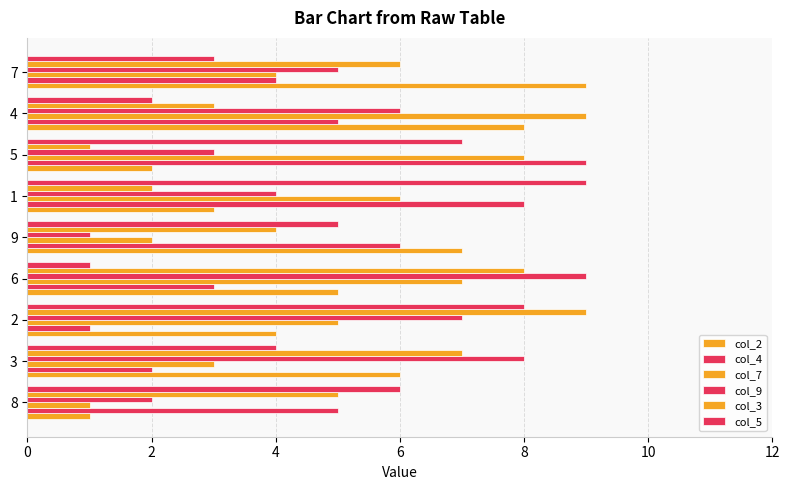

List the series in order of their peak value, lowest first.

col_2, col_4, col_7, col_9, col_3, col_5